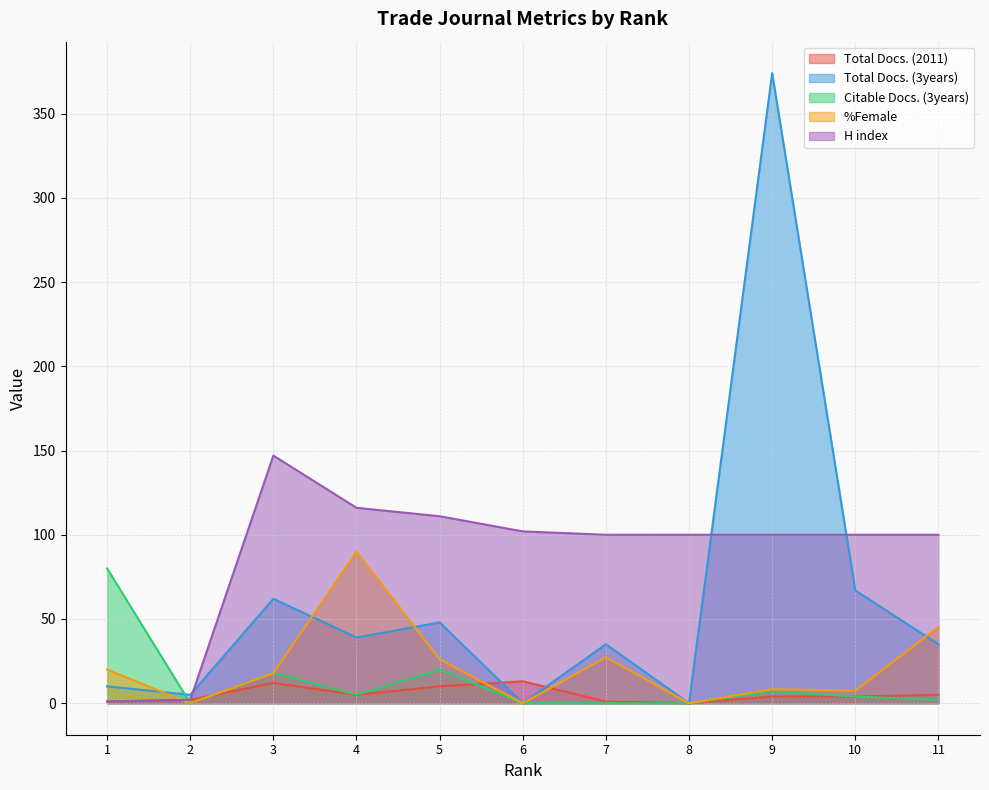

What is the total value across all series at 8?

100.0